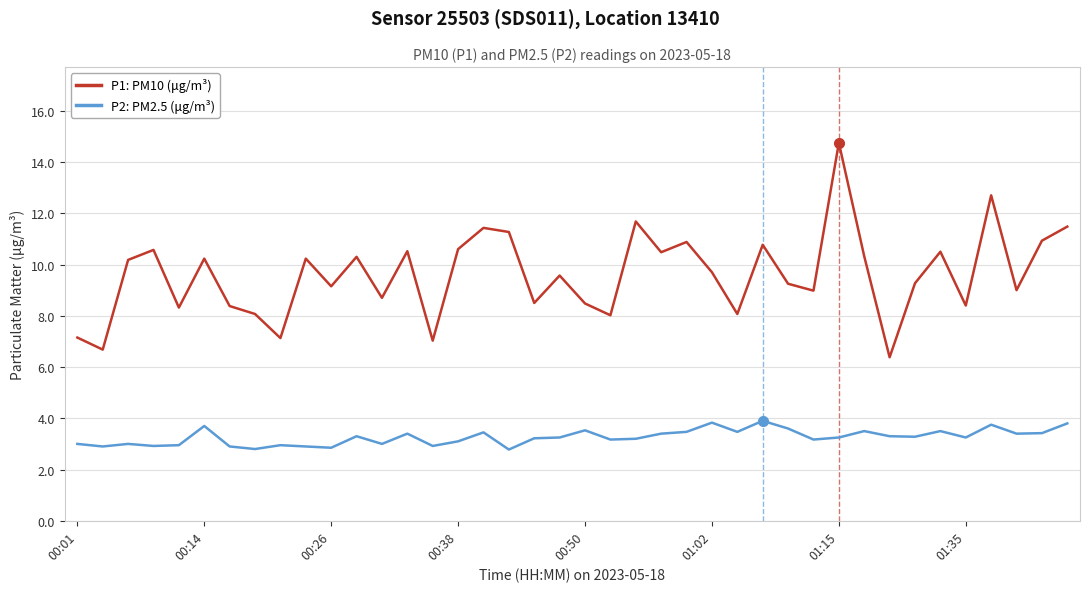

What is the greatest value displayed?

14.8